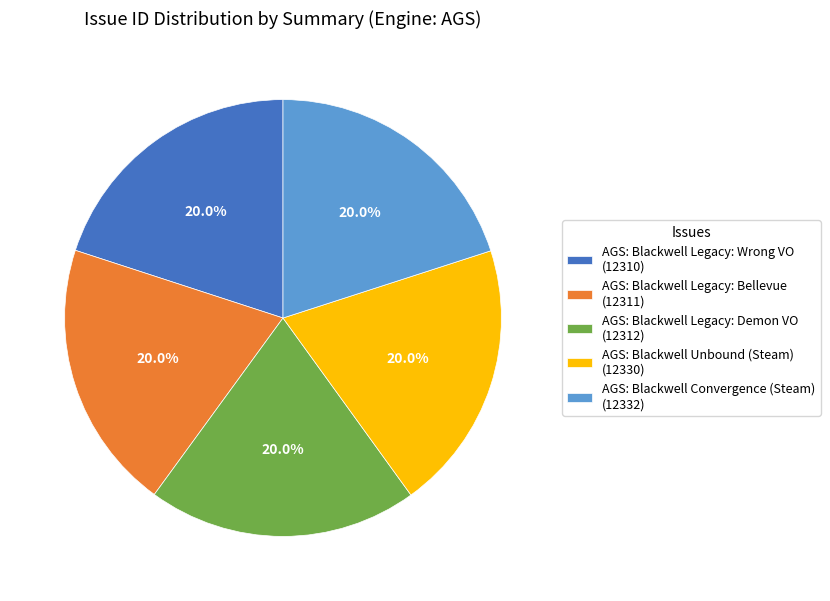

Count the number of slices in the pie.

5